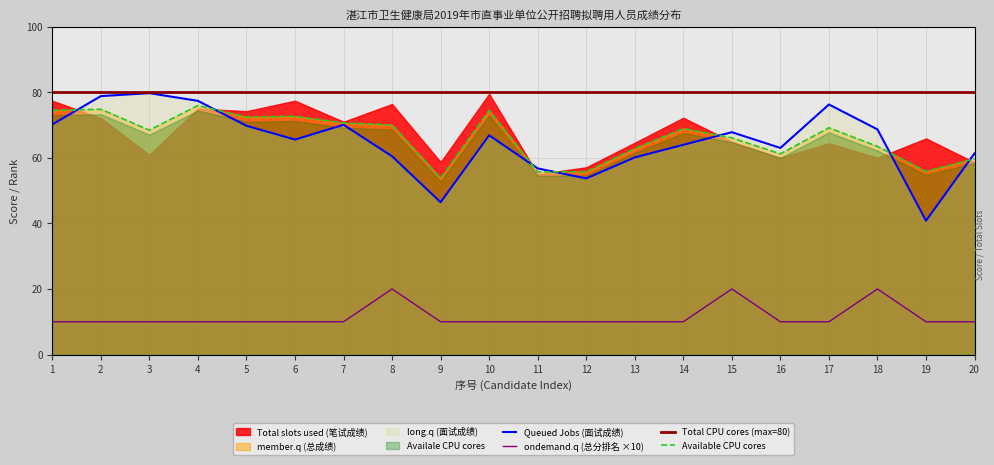

True or false: Total CPU cores (max=80) and Available CPU cores intersect in this chart.

False